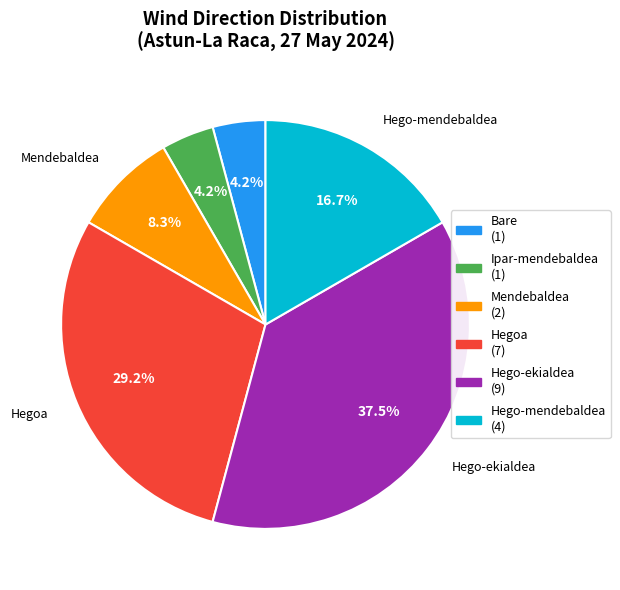

To the nearest percent, what is the average slice percentage?

17%